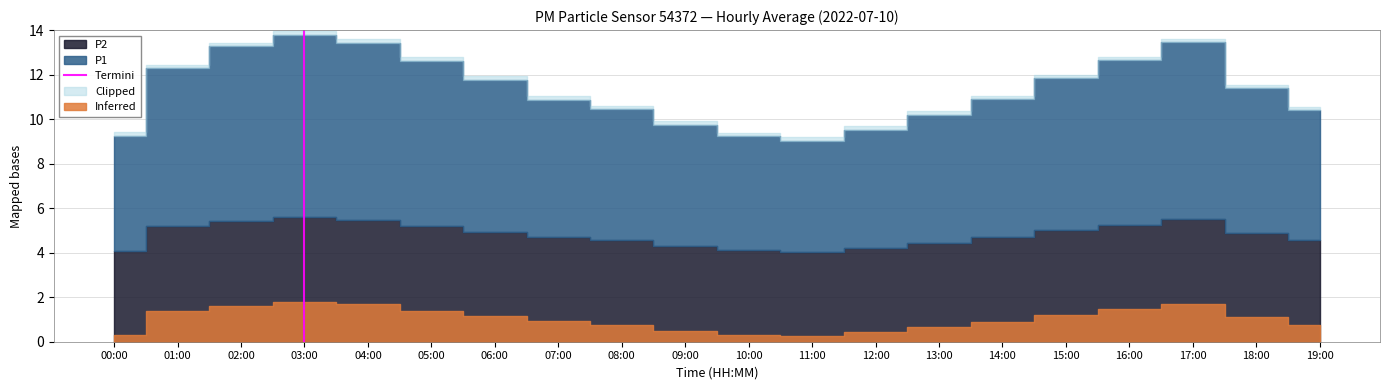

Does the chart display data point markers on the line(s)?

No